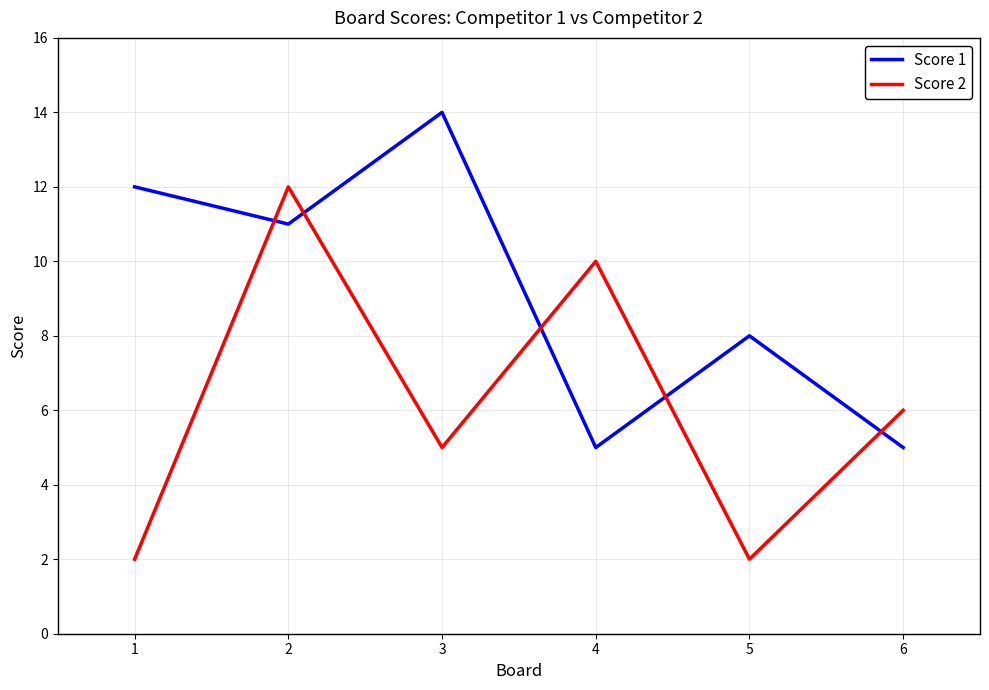

What is the total value across all series at 3?

19